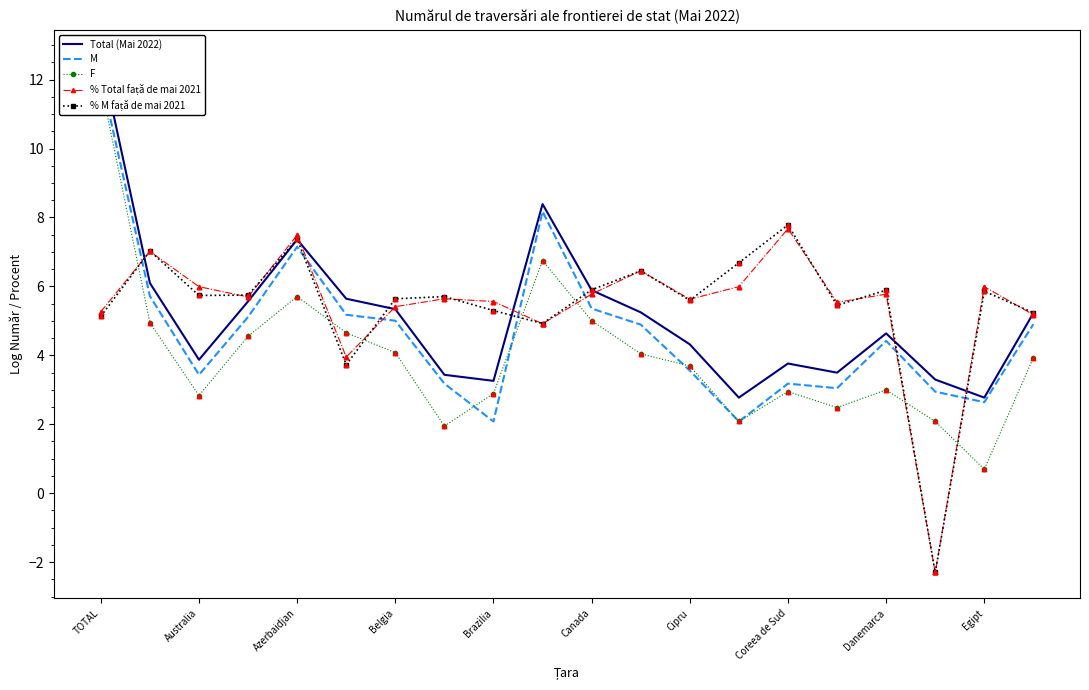

Which series reaches the maximum Y coordinate?

Total (Mai 2022)